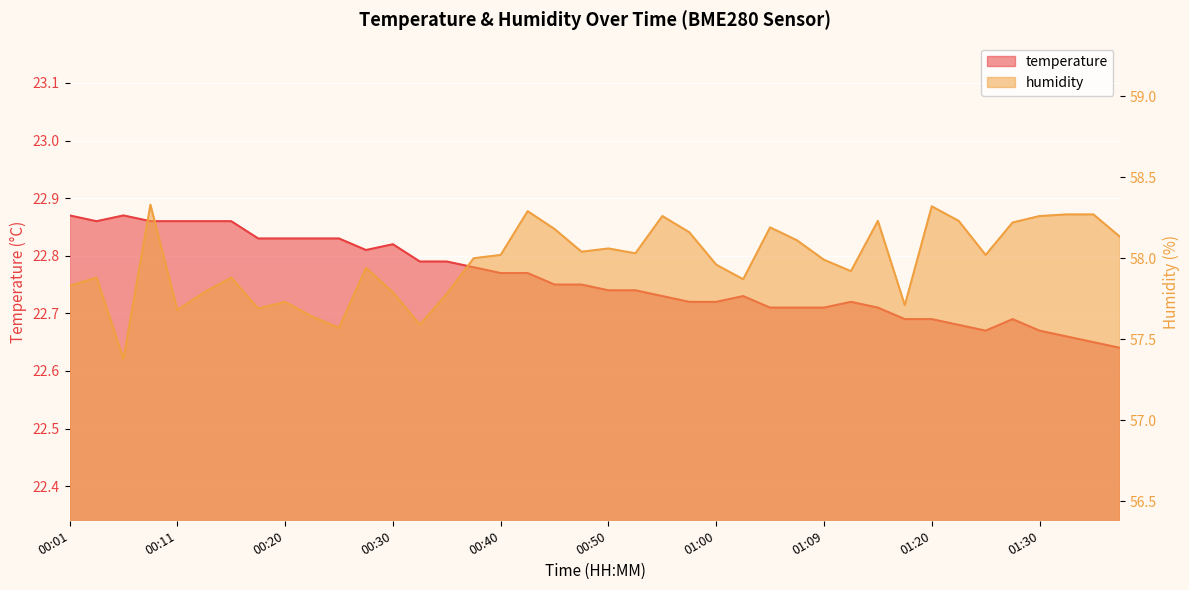

What value does the temperature series have at 01:09?

22.7